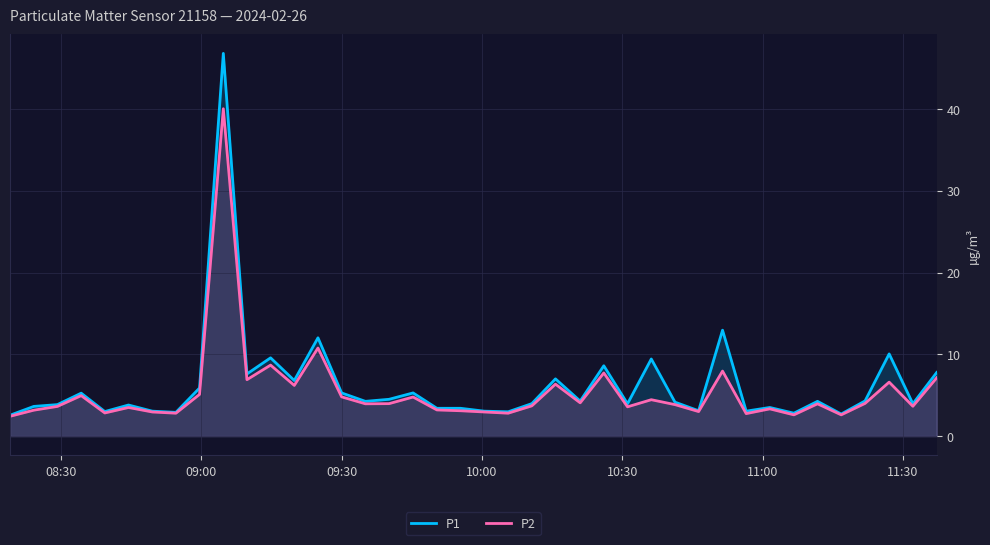

What is the difference between the maximum and minimum values in the P2 series?

37.6